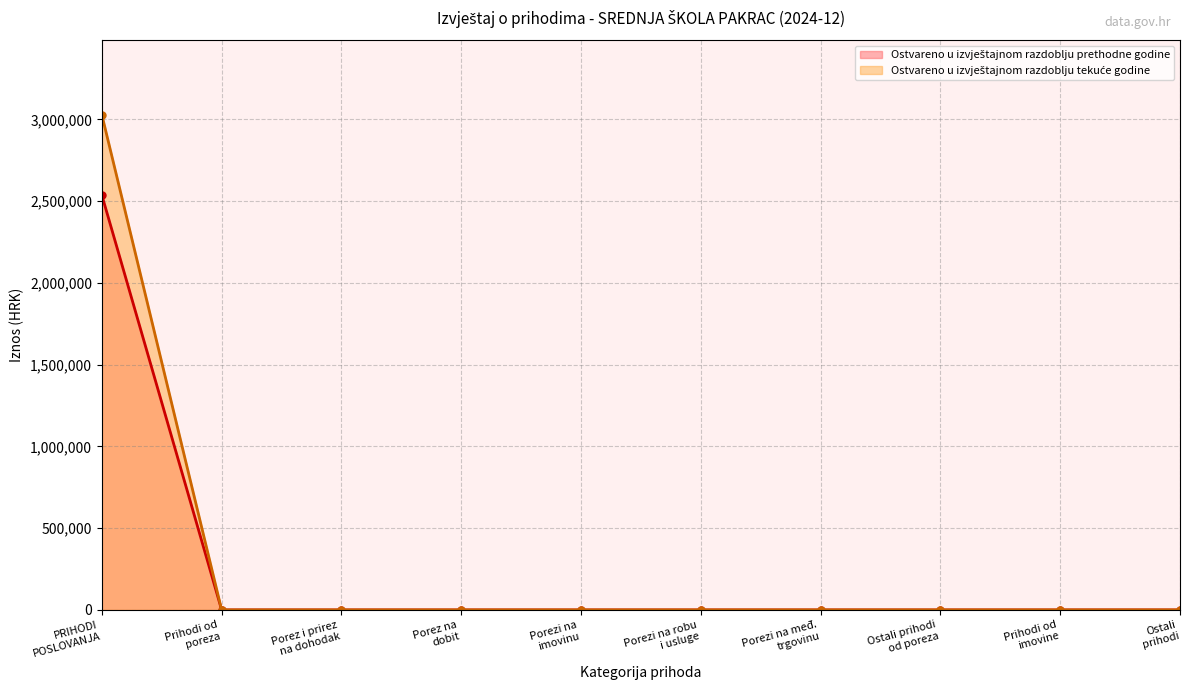

How many values in Ostvareno u izvještajnom razdoblju prethodne godine are above zero?

1